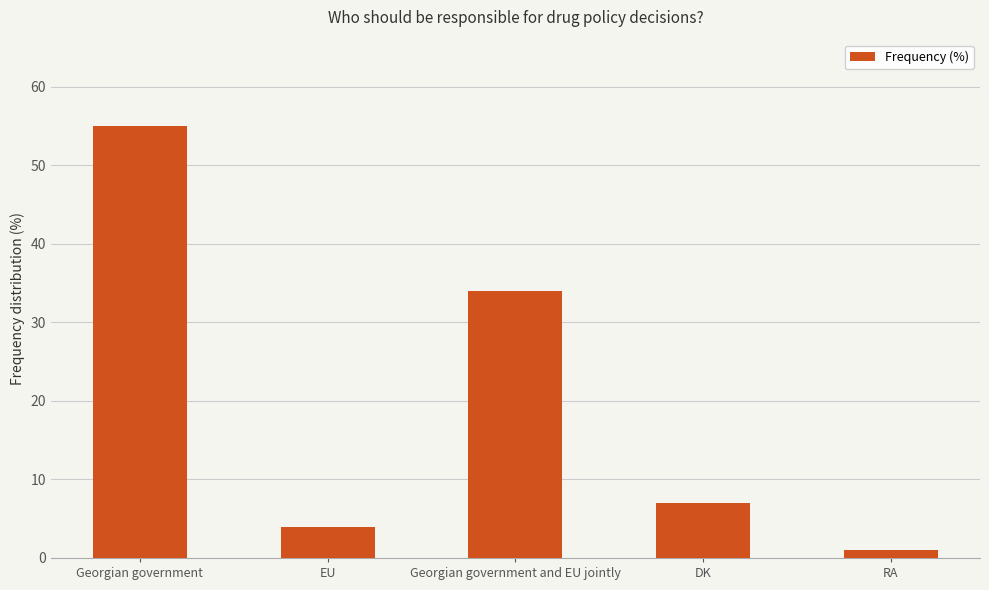

Where does the data first go above 7?

Georgian government